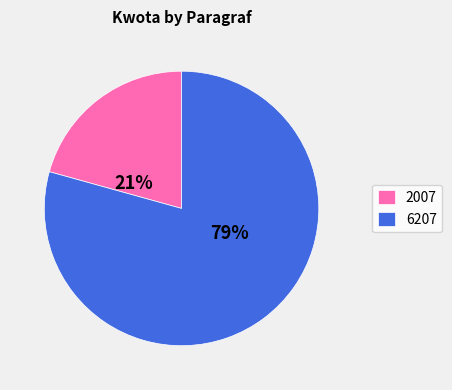

Rank the categories by value from lowest to highest.

2007, 6207